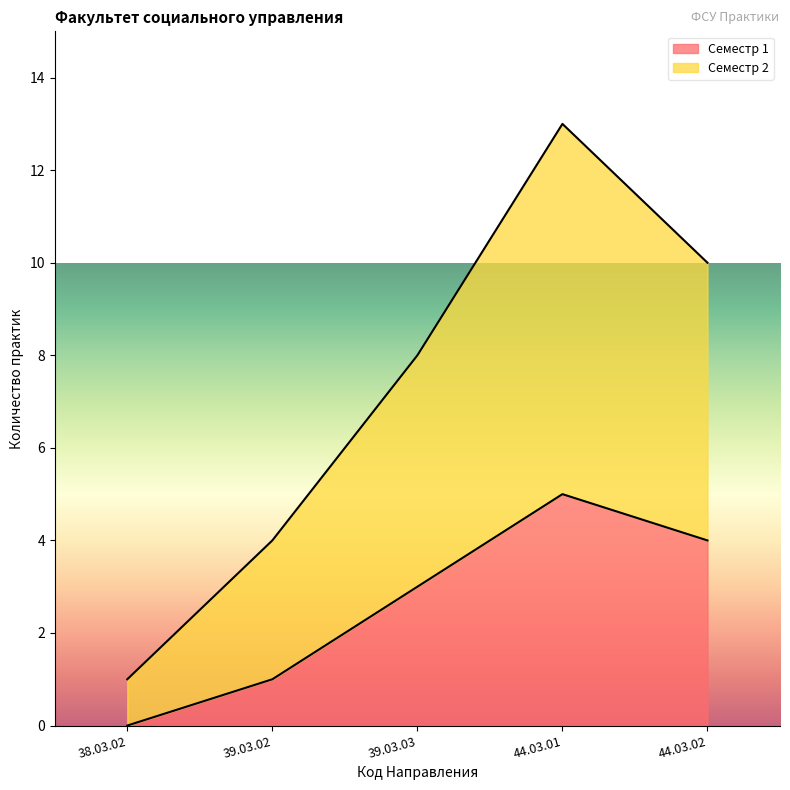

True or false: Семестр 1 and Семестр 2 cross at least once.

False